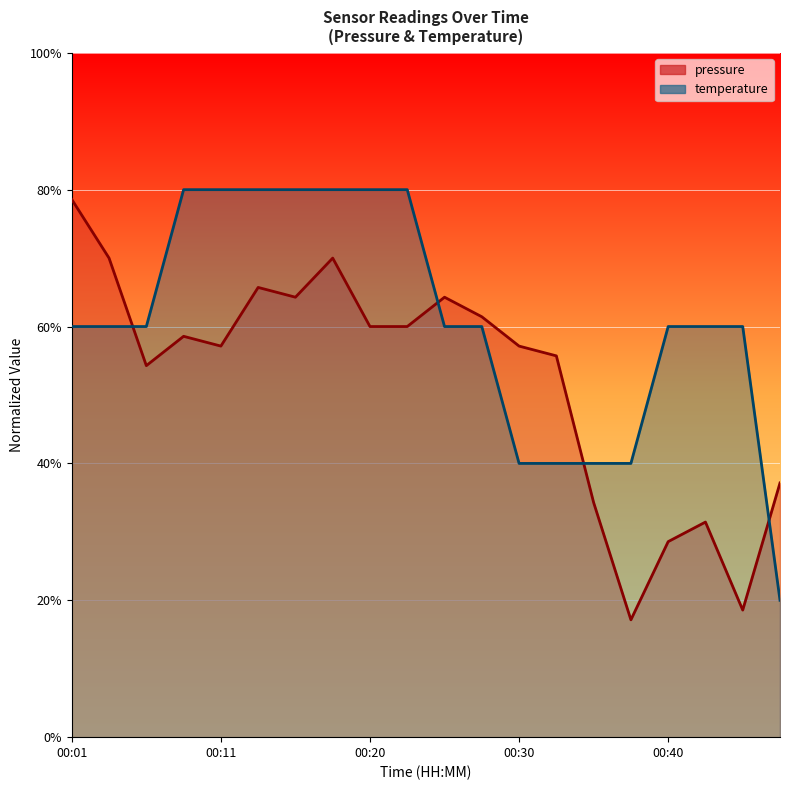

What is the difference between the second highest and second lowest values in the pressure series?

0.5